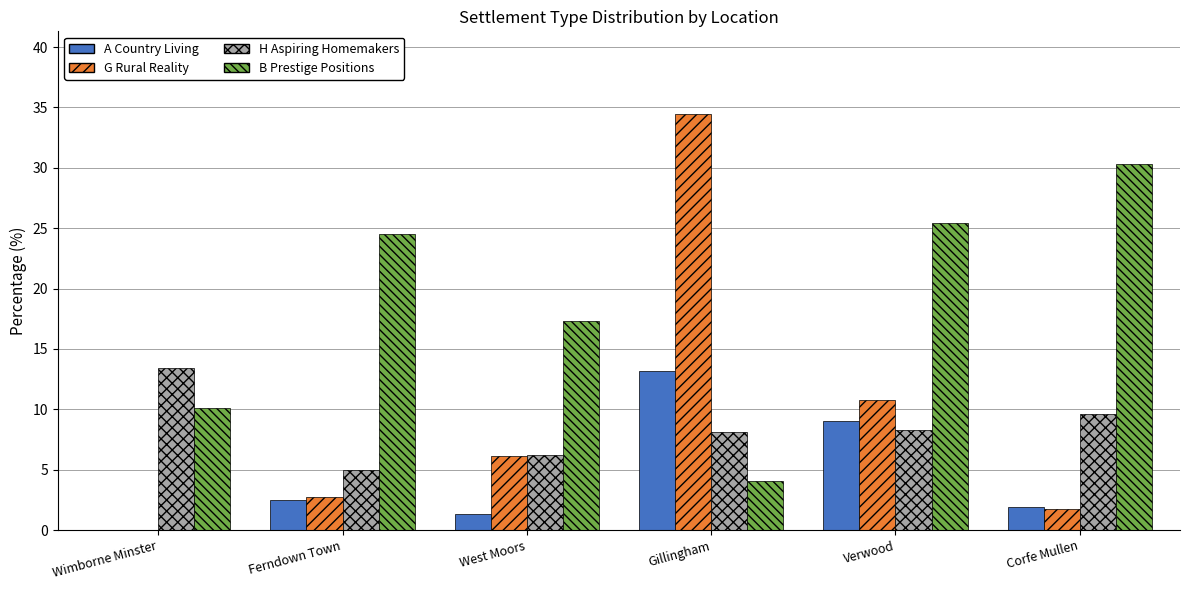

What is the maximum value for A Country Living?

13.2